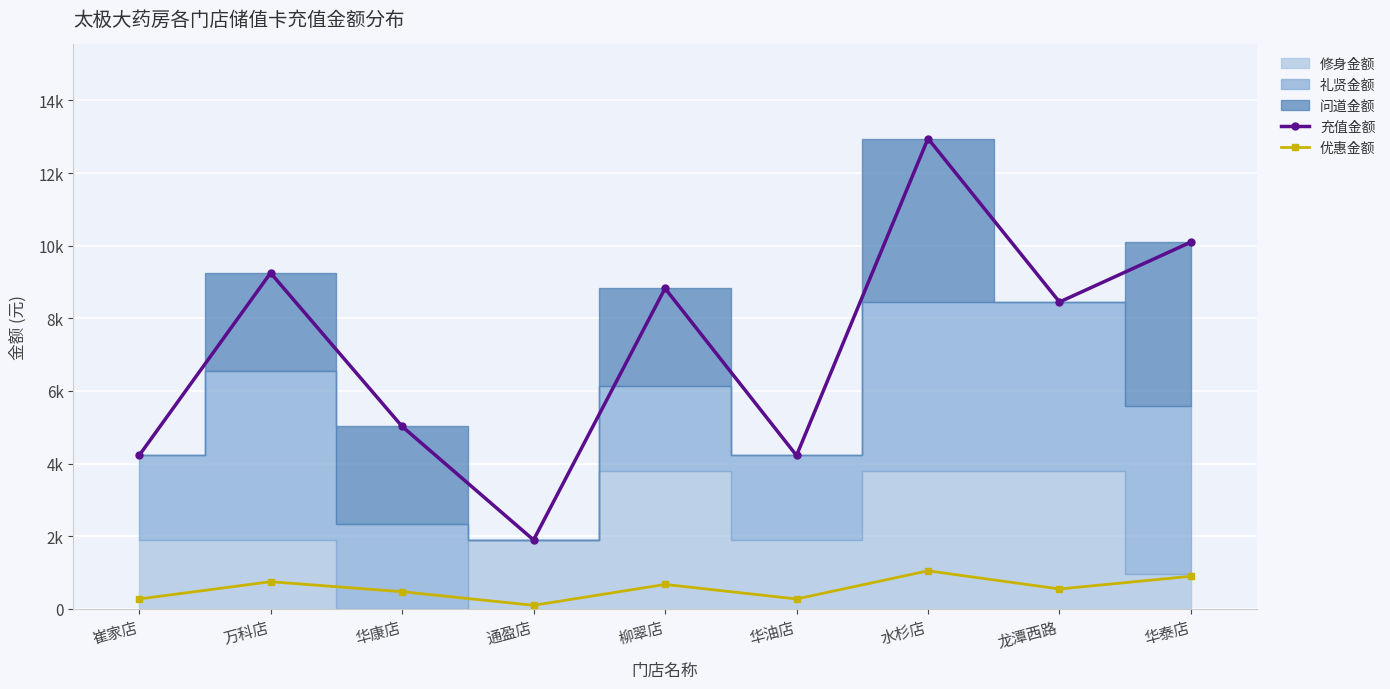

Where is 充值金额 nearest to the value 7425?

龙潭西路